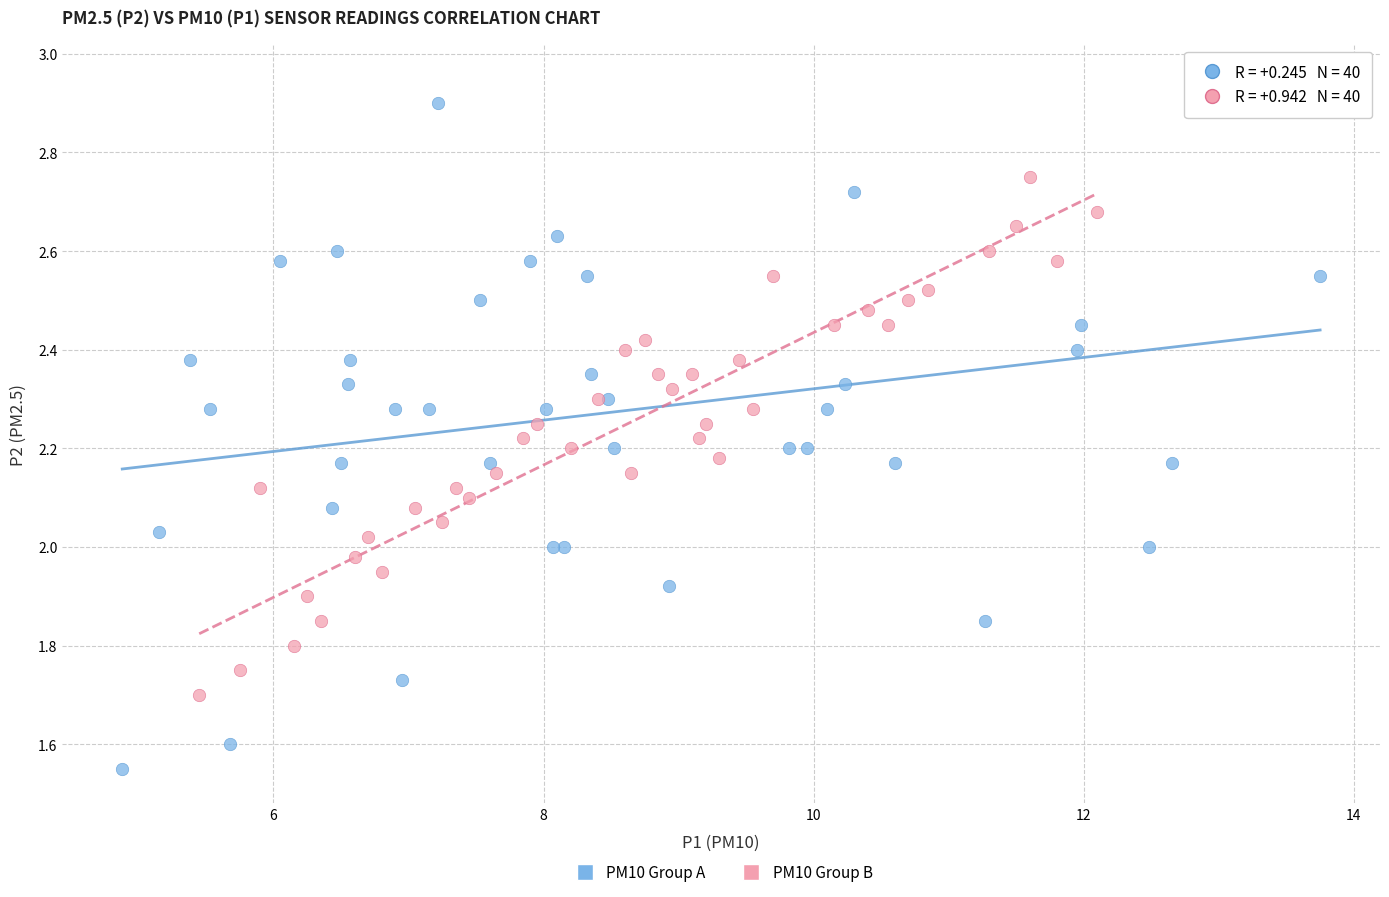

Which series has the widest spread of Y values?

PM10 Group A